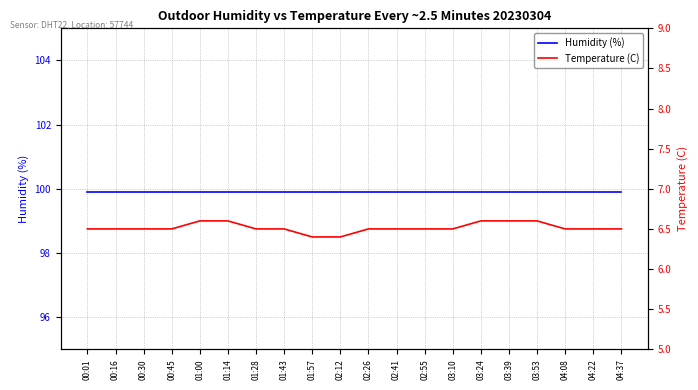

True or false: Humidity (%) has more than 0 points higher than both neighbors.

False